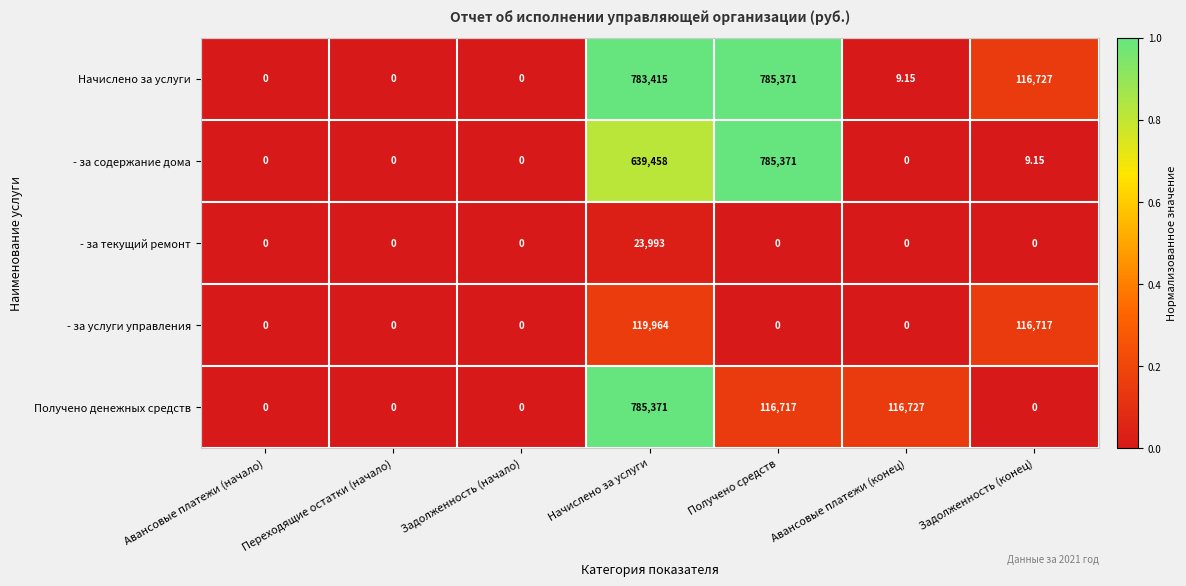

Is the value of - за содержание дома at Начислено за услуги greater than the value of Получено денежных средств at Задолженность (конец)?

Yes